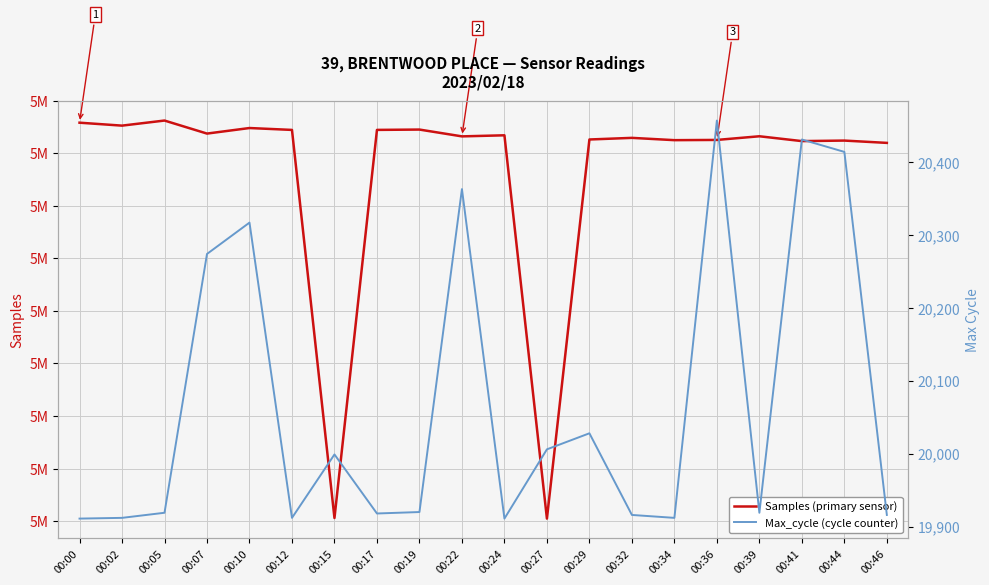

How many distinct data groups are displayed?

2